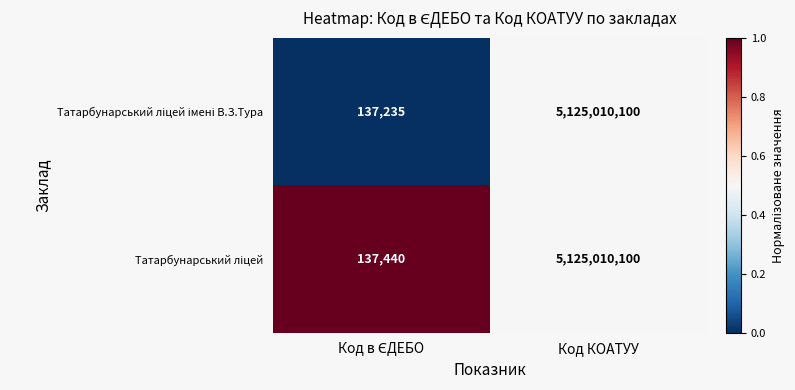

What is the smallest value displayed?

137235